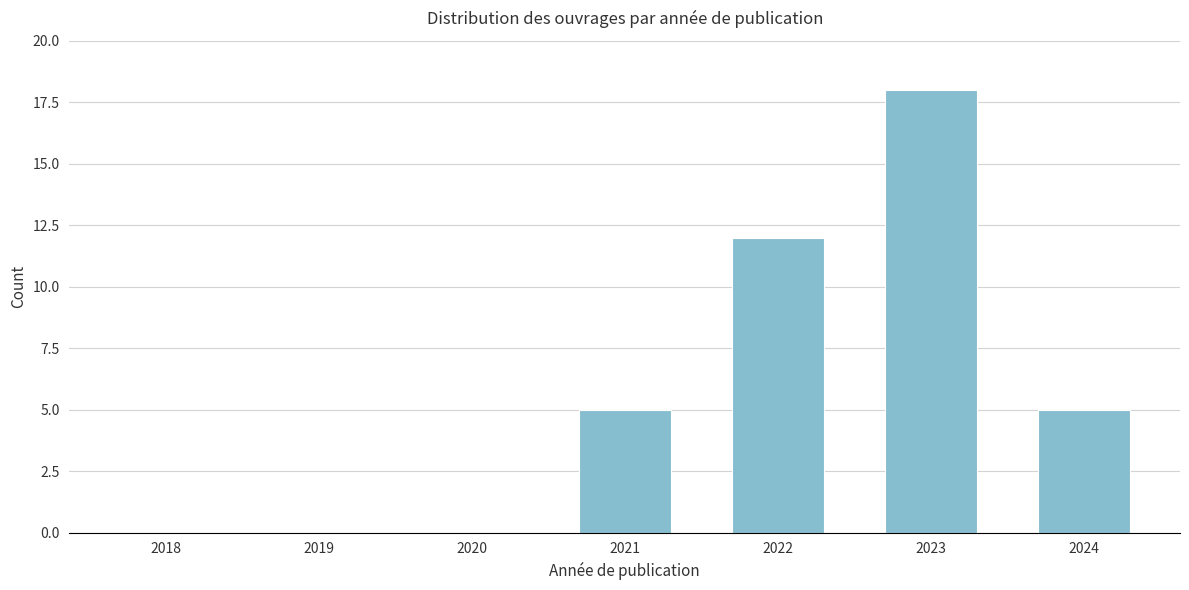

Reading right to left, what are all the values shown in this chart?

2024=5	2023=18	2022=12	2021=5	2020=0	2019=0	2018=0